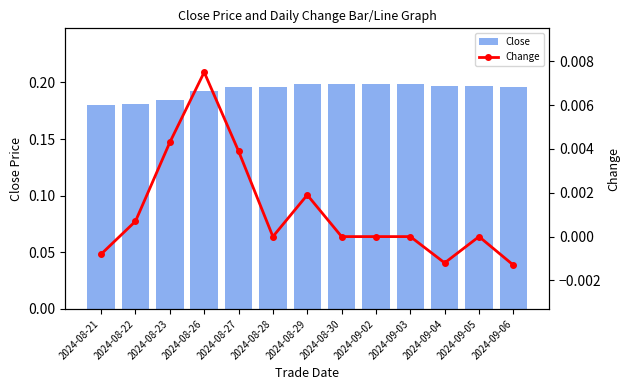

Are the bars grouped side by side (vs. stacked)?

Yes